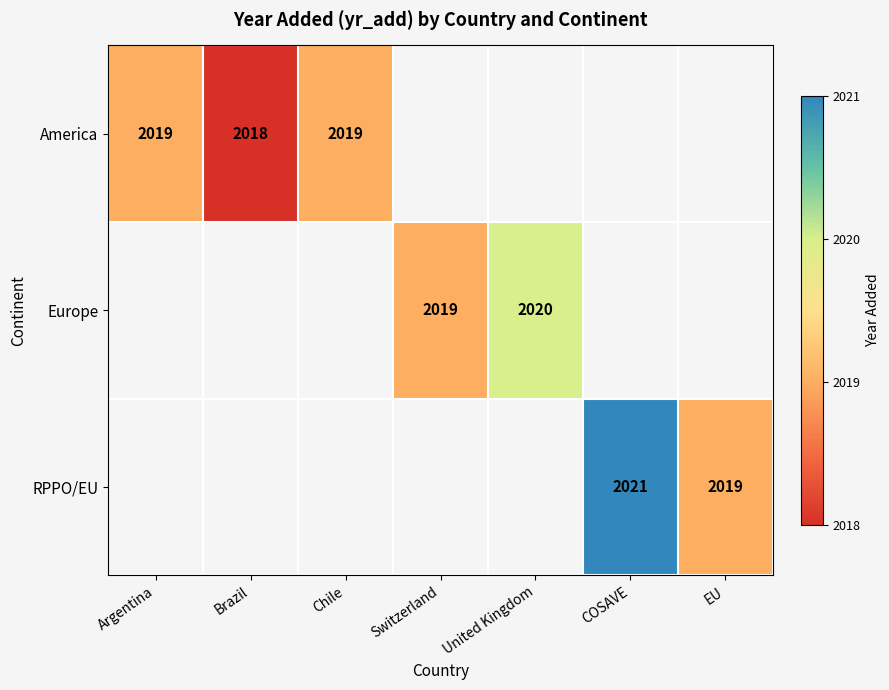

True or false: America has a value of 2018 at Brazil.

True